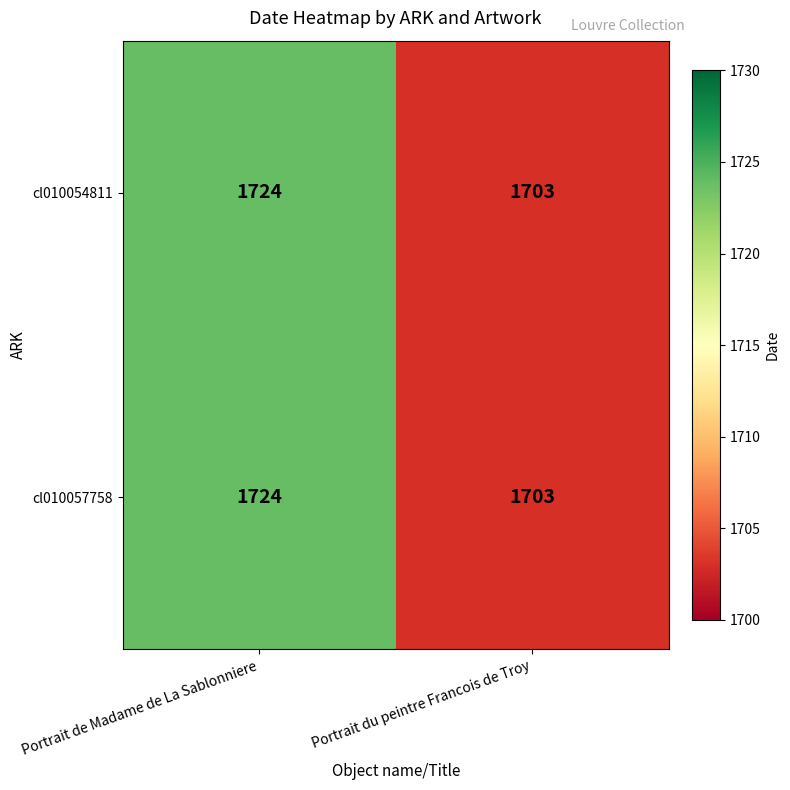

What is the maximum value shown in the chart?

1724